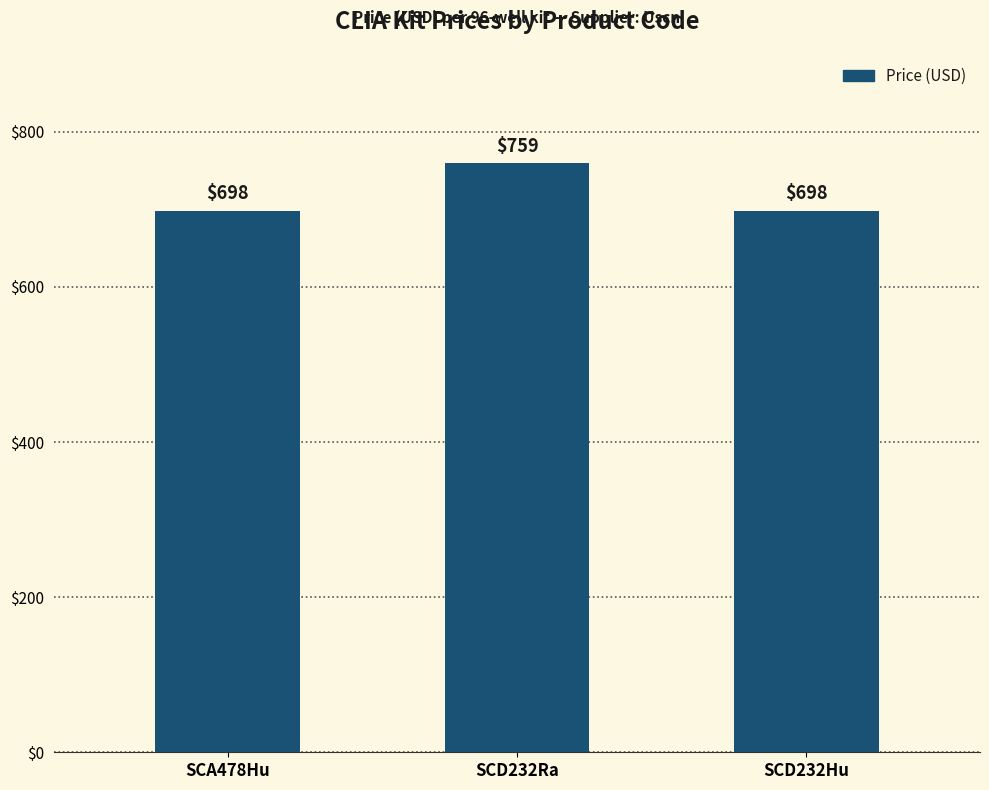

What position from the right is SCA478Hu?

3